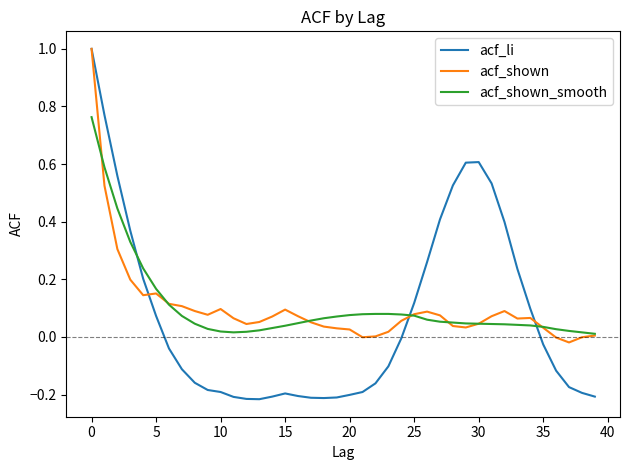

Which series has the largest range (max minus min)?

acf_li